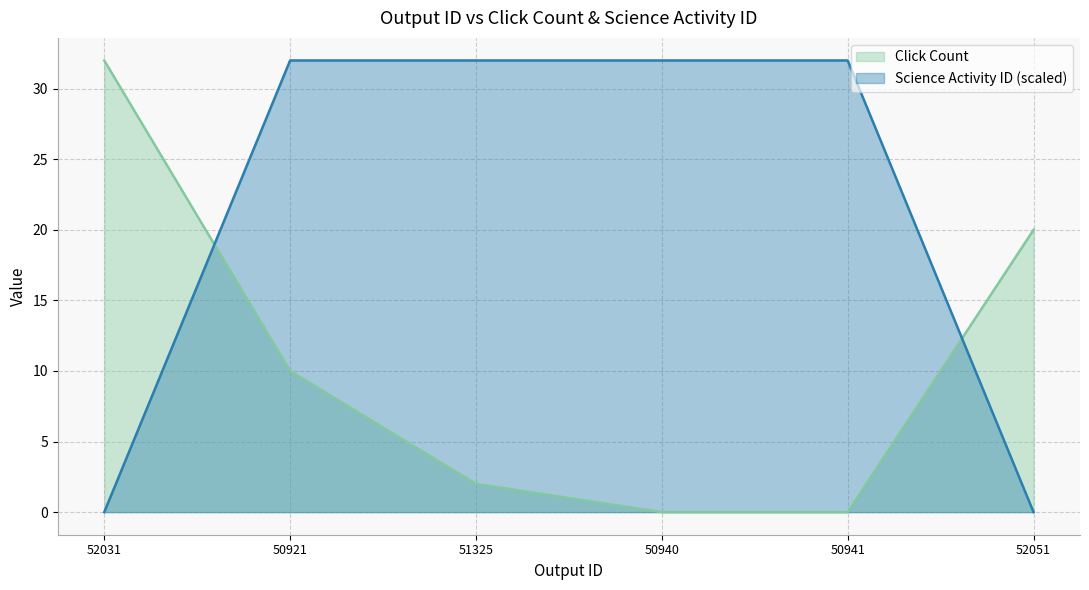

What is the sum of the Click Count values at 52051 and 51325?

22